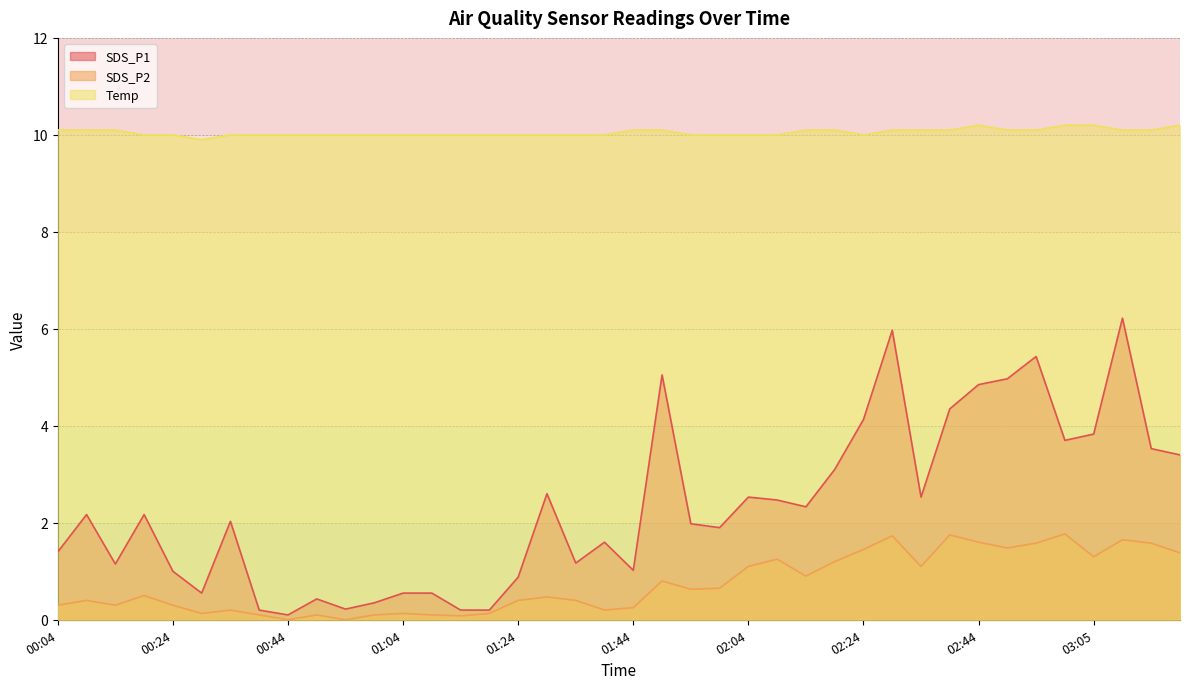

True or false: Temp and SDS_P1 cross at least once.

False